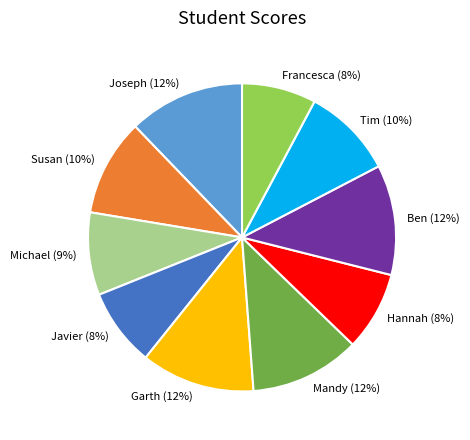

The Javier slice represents 1% of the pie. True or false?

False